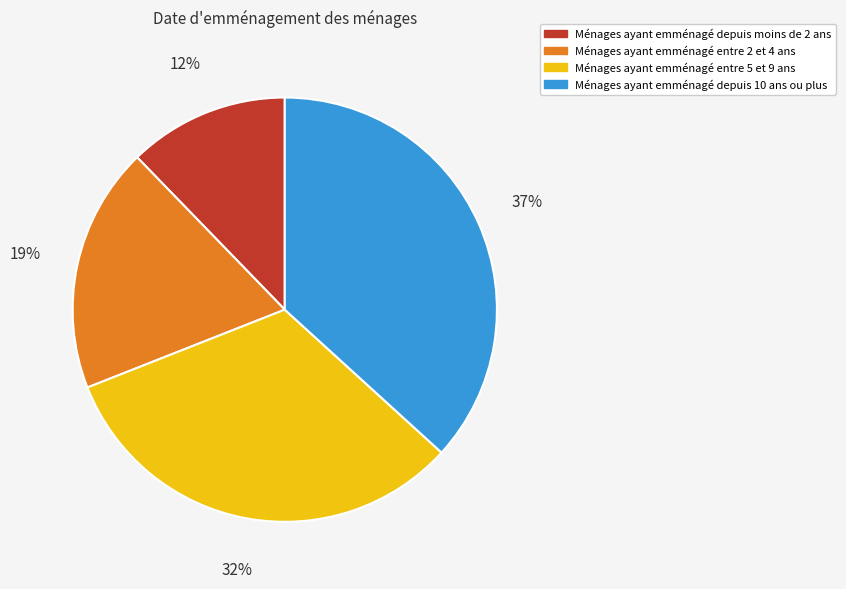

Is the sum of Ménages ayant emménagé depuis 10 ans ou plus and Ménages ayant emménagé depuis moins de 2 ans greater than half?

No